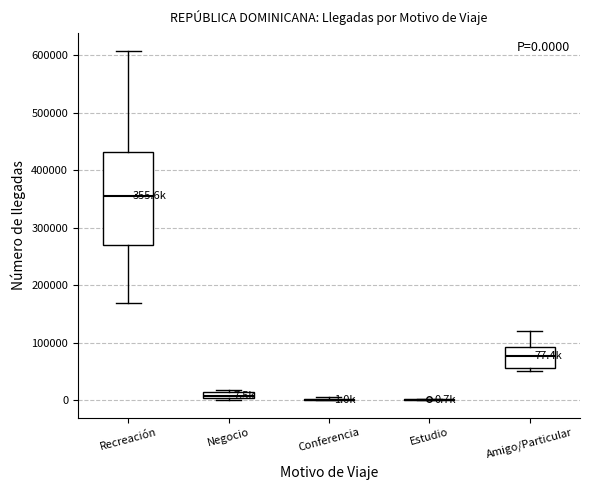

Comparing the boxes themselves (not the whiskers), which one is the tallest?

Recreación